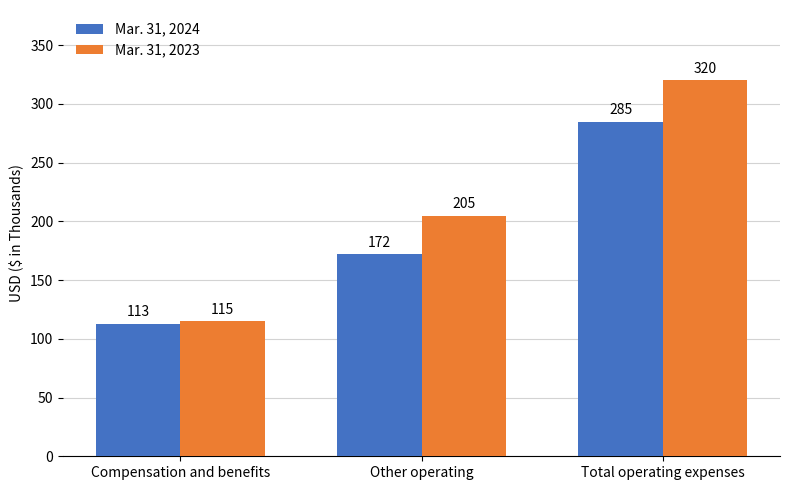

Rank the series at Other operating from highest to lowest value.

Mar. 31, 2023, Mar. 31, 2024